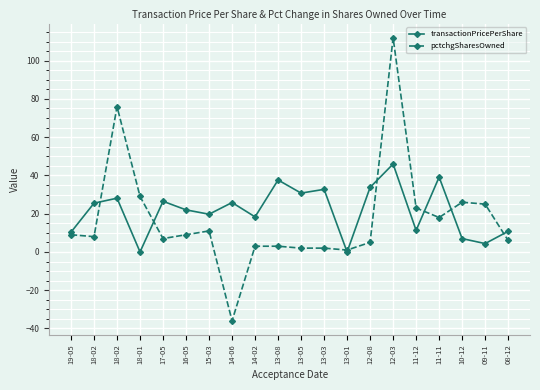

How many distinct data groups are displayed?

2